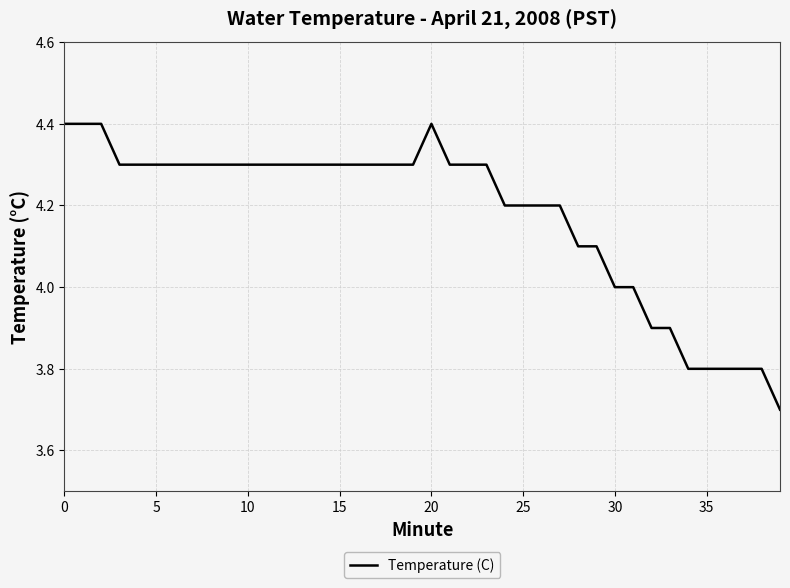

What is the minimum value shown in the chart?

3.7